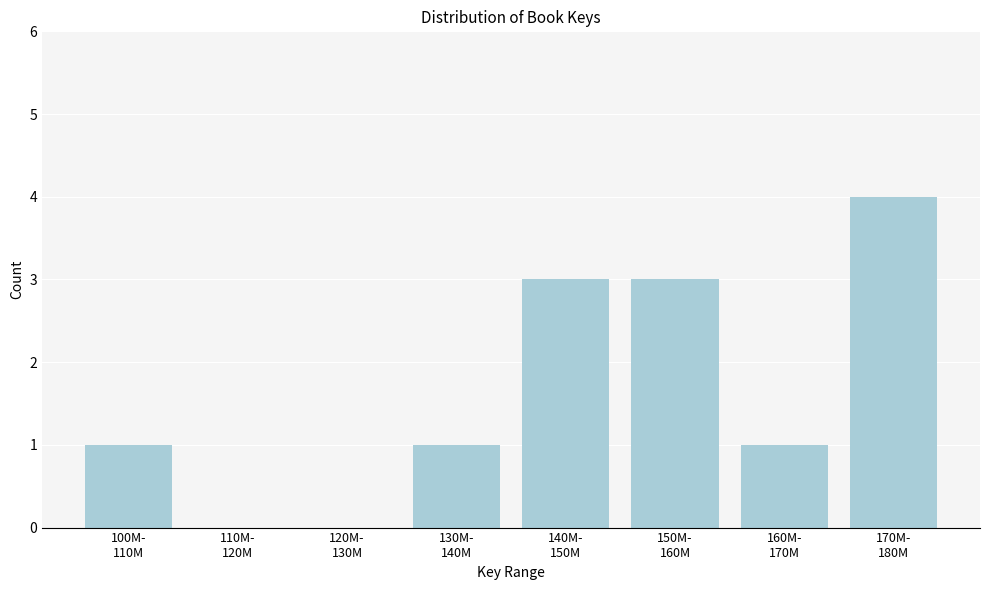

What is the sum of all values?

13